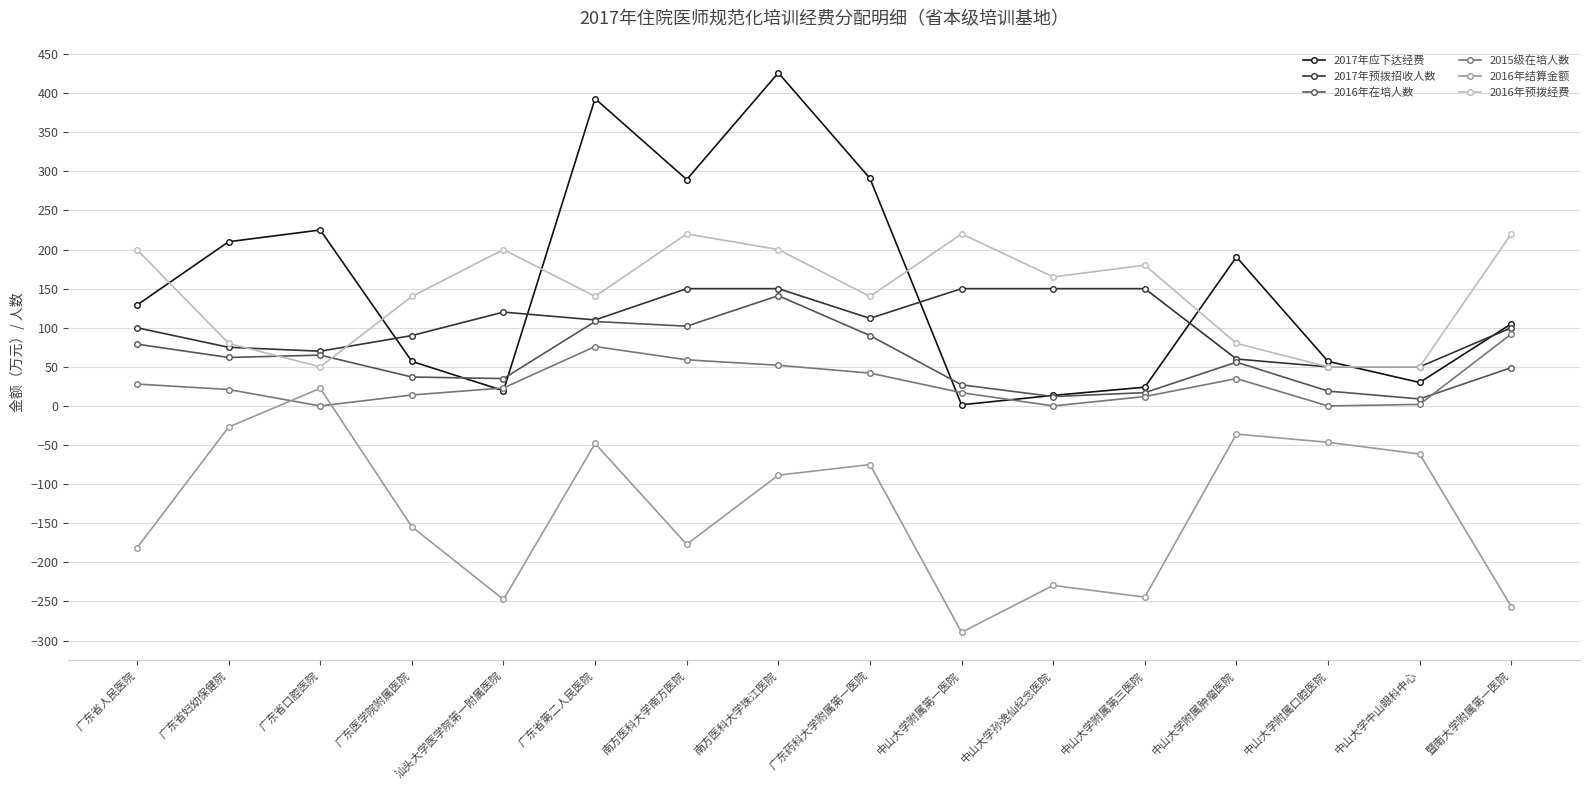

Which series has the largest total across all categories?

2017年应下达经费